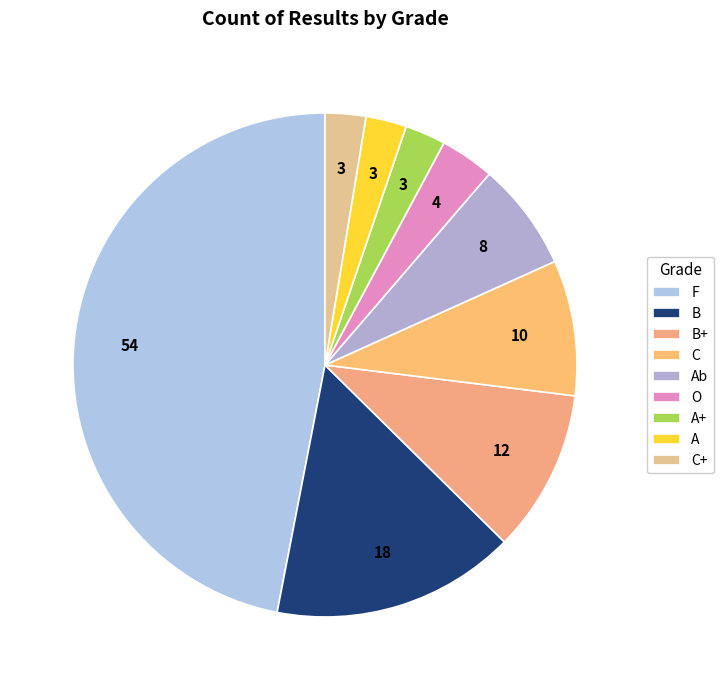

How many slices are in this pie chart?

9